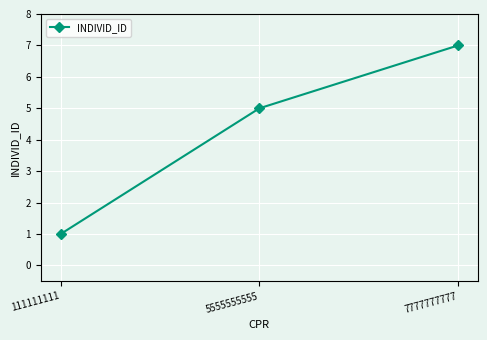

What is the value of the 1st point from the left?

1